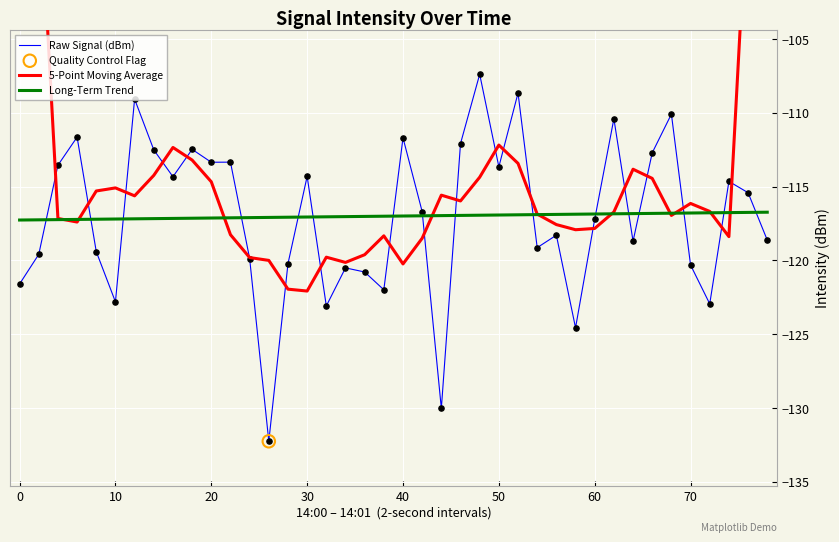

What is the lowest value of the Long-Term Trend series?

-117.3